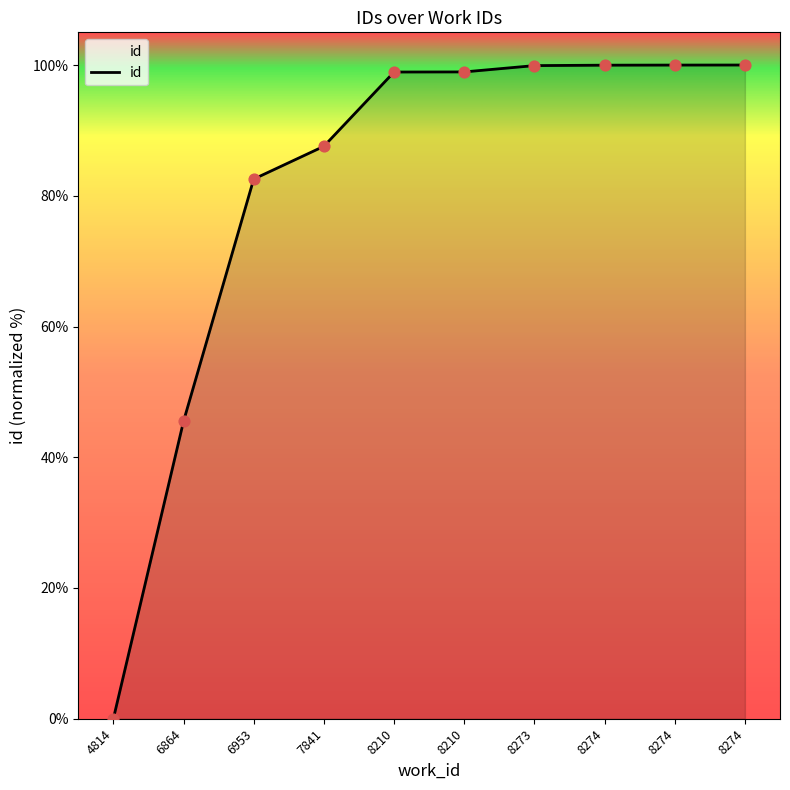

Is this an area chart (filled region under the line)?

Yes